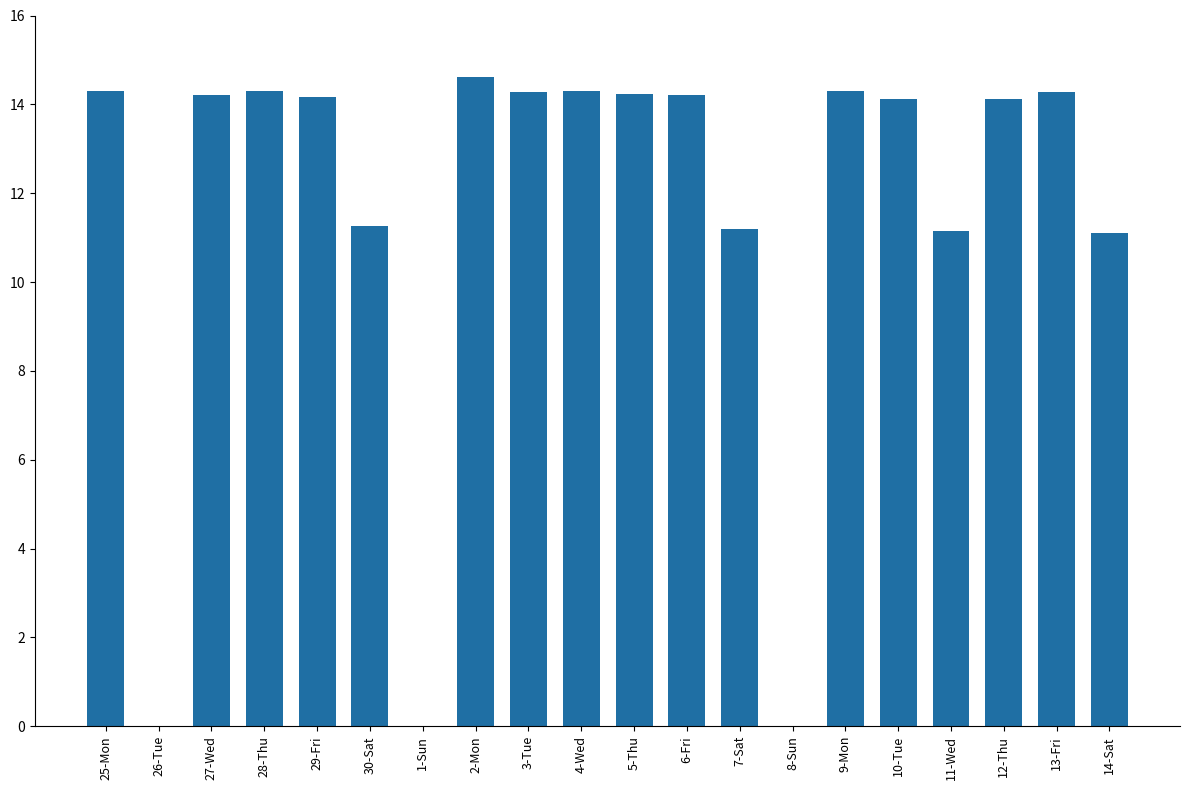

What is the maximum value shown in the chart?

14.6